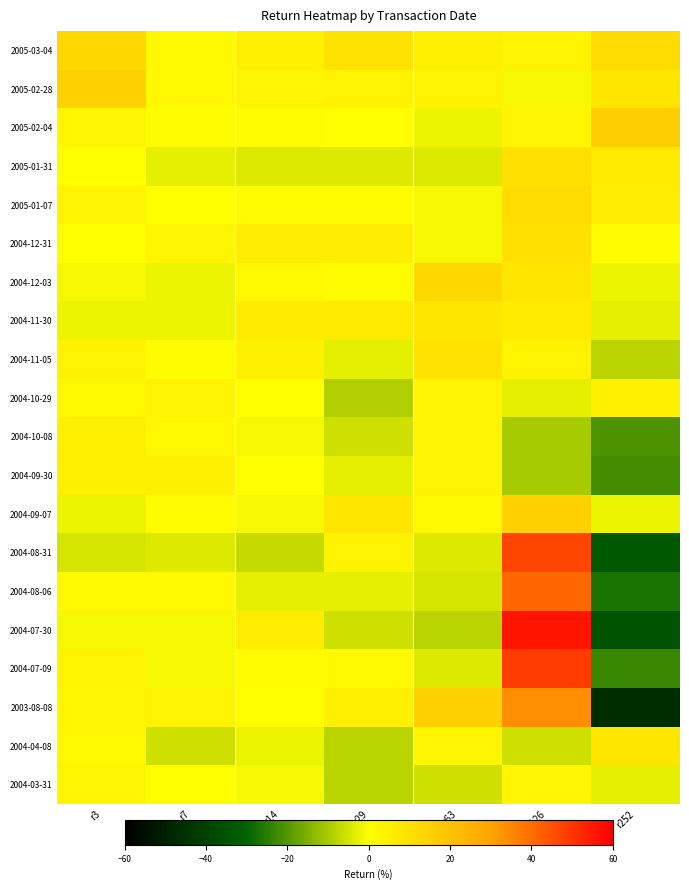

Count the number of categories in the chart.

7